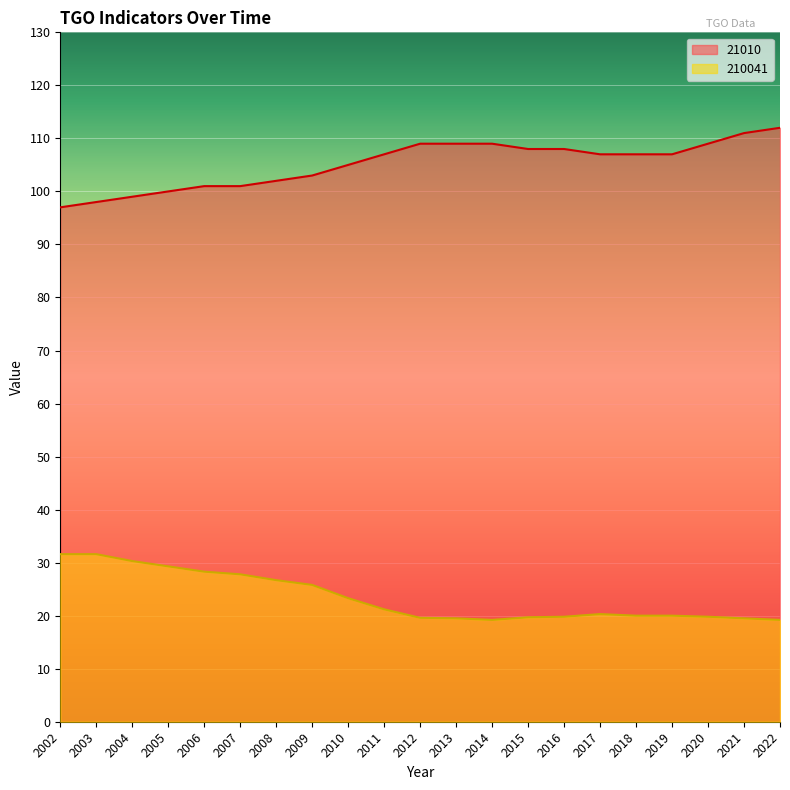

List the series in order of their overall mean, highest first.

21010, 210041